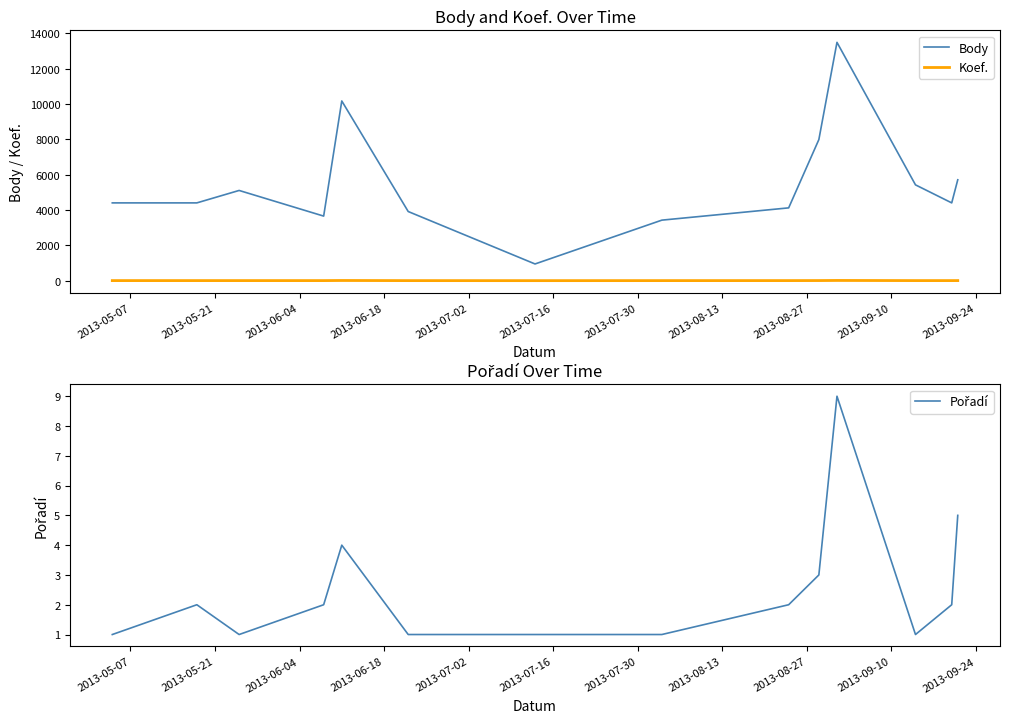

How many series are shown in this chart?

3